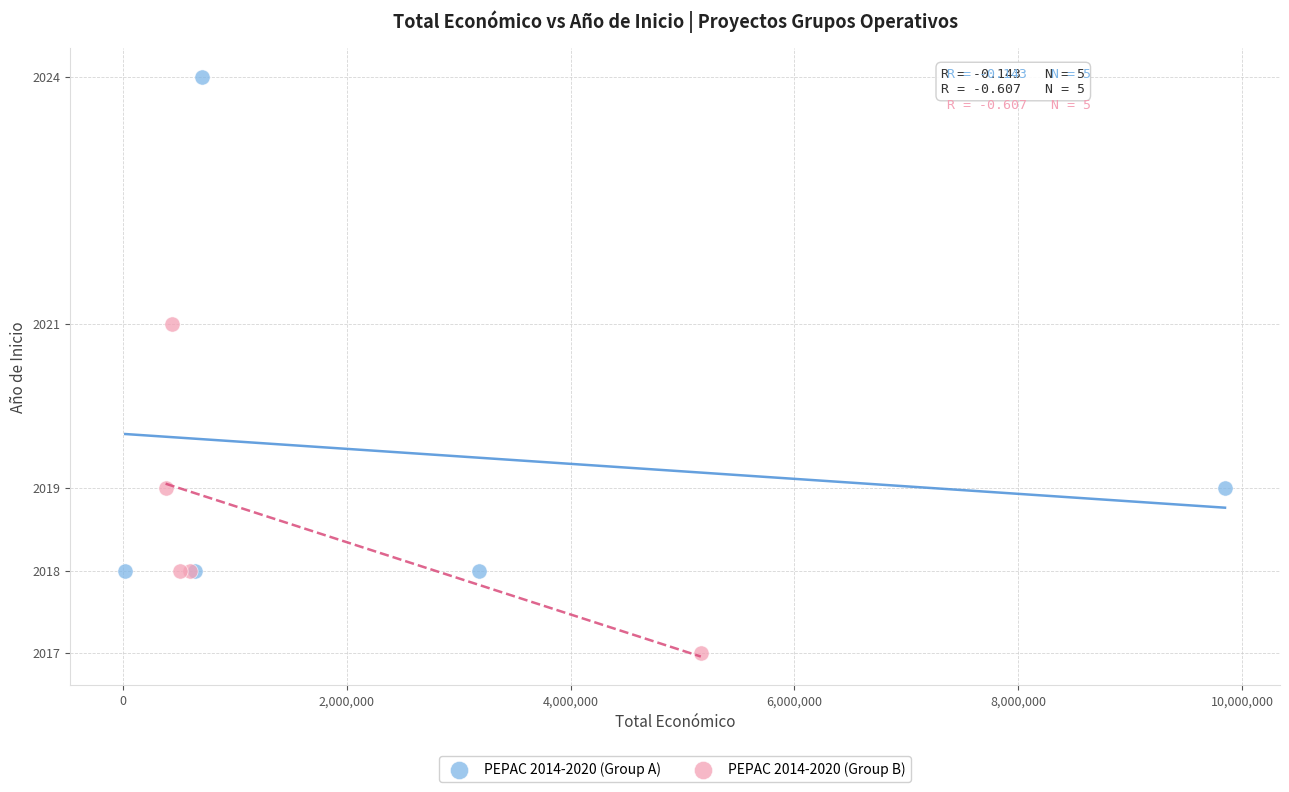

What are all the series names shown in the legend?

PEPAC 2014-2020 (Group A), PEPAC 2014-2020 (Group B)